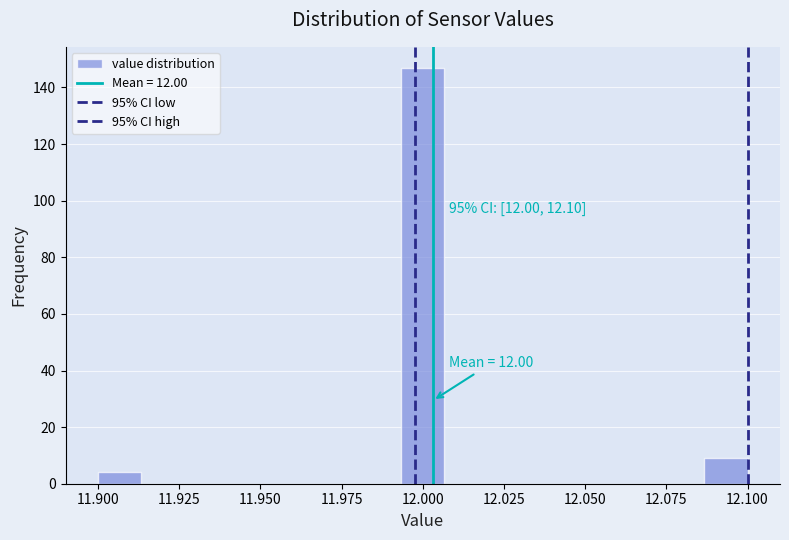

Around what value on the x-axis is the tallest bar? Give the approximate position of its centre, as read against the axis.

12.000